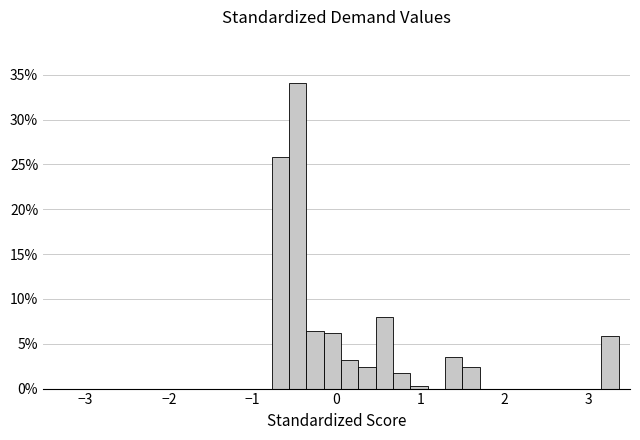

Read against the x-axis, roughly where is the centre of the tallest bar?

-0.5